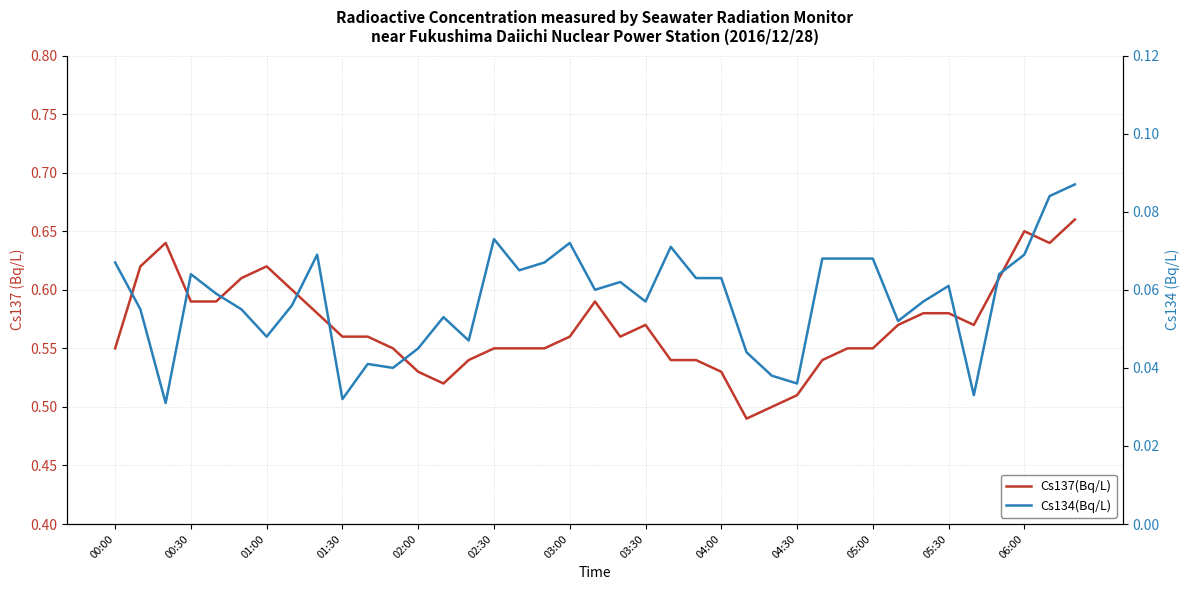

Which series has the largest range (max minus min)?

Cs137(Bq/L)